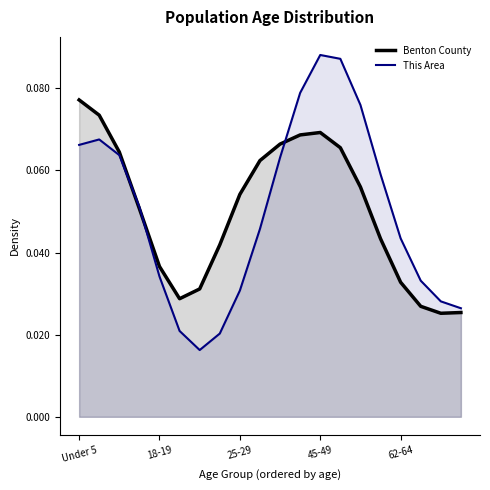

What is the label of the 20th point from the right?

Under 5